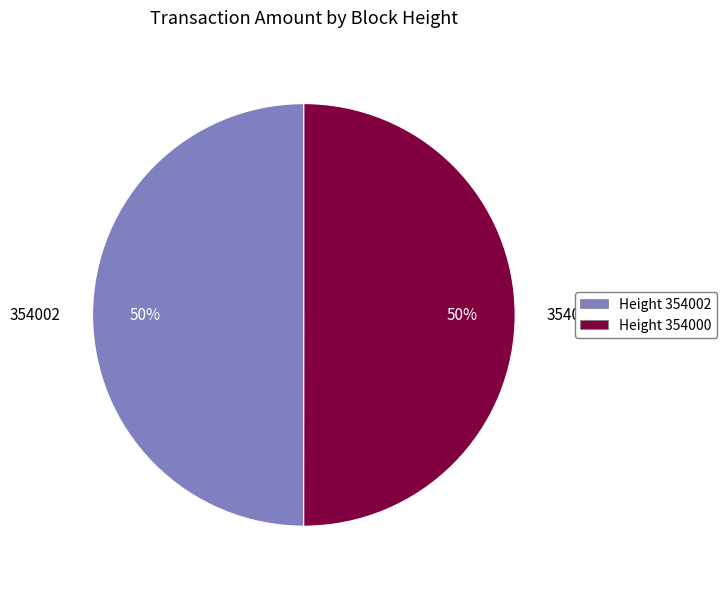

What is the ratio of the value at 354000 to the value at 354002?

1.0